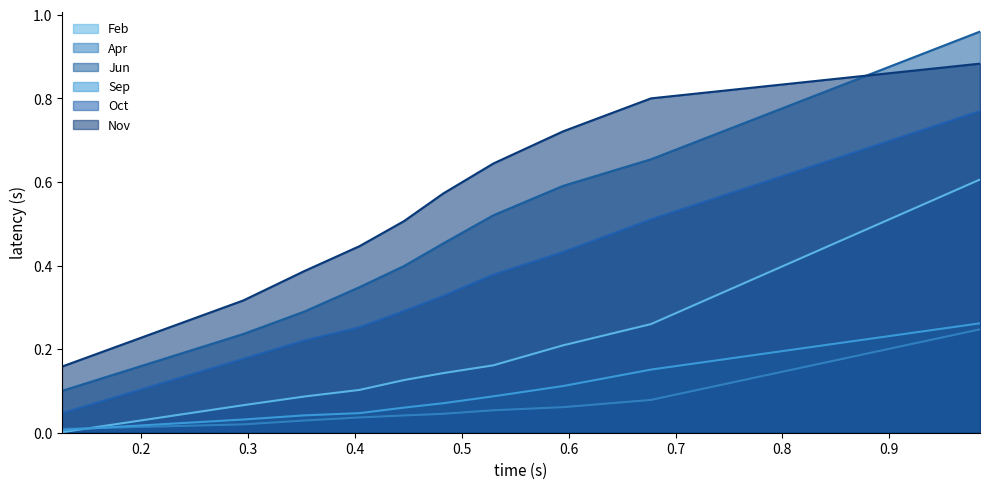

How many categories are shown in the chart?

10